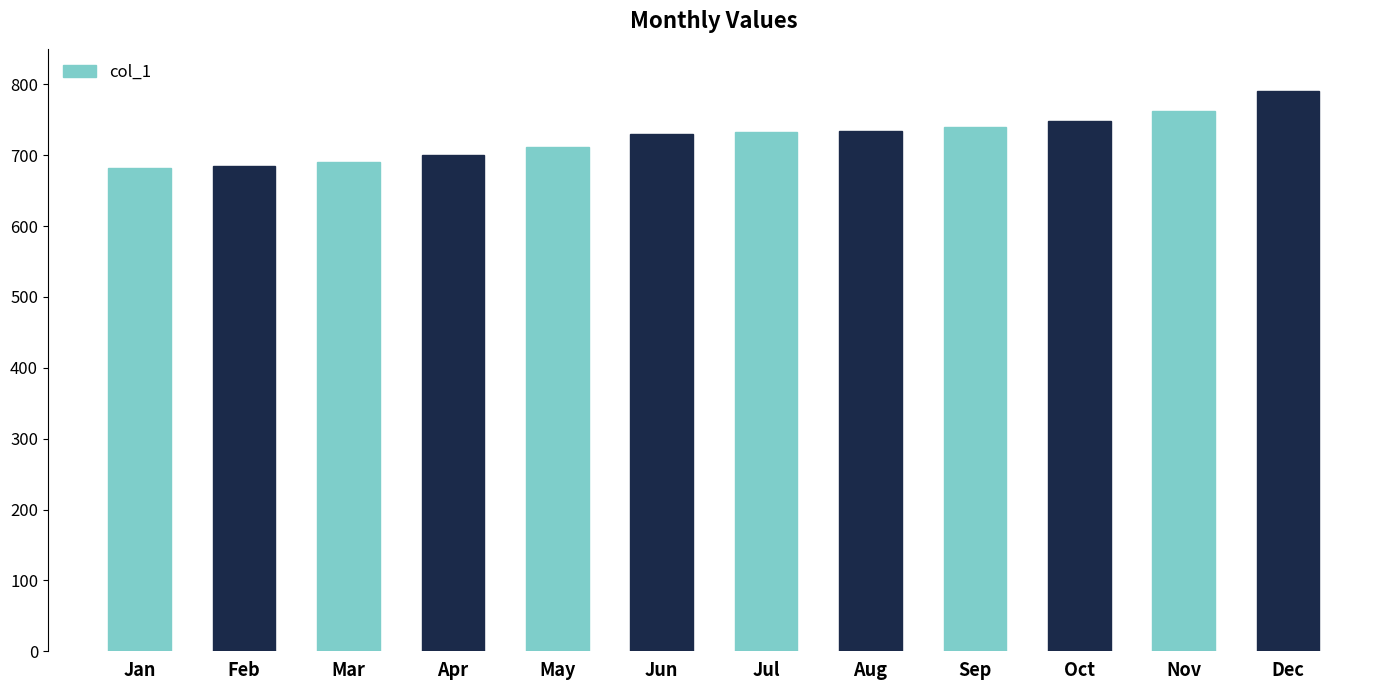

True or false: the data shows 160 at Nov.

False